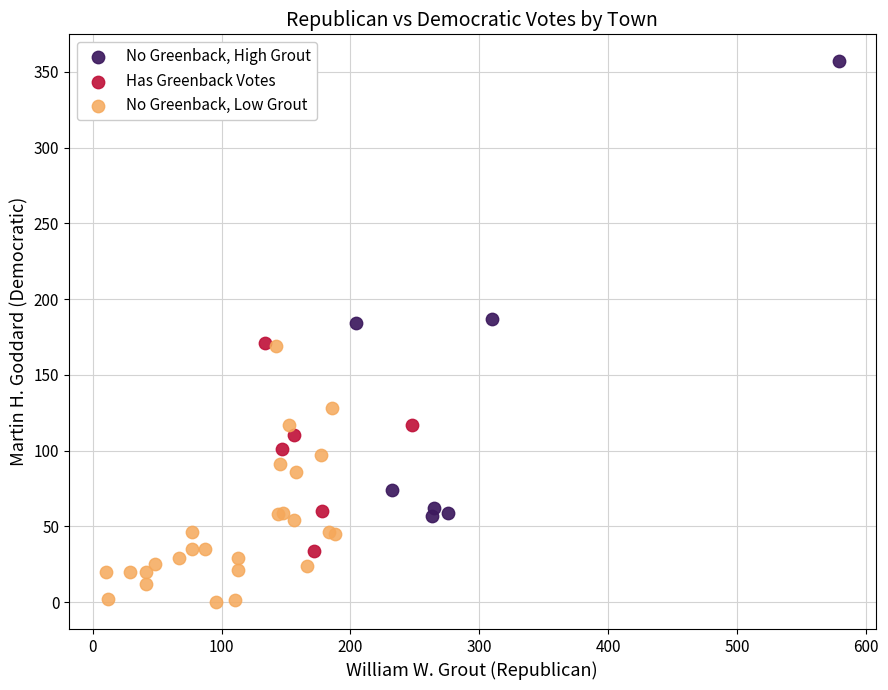

Which series contains the lowest Y value?

No Greenback, Low Grout